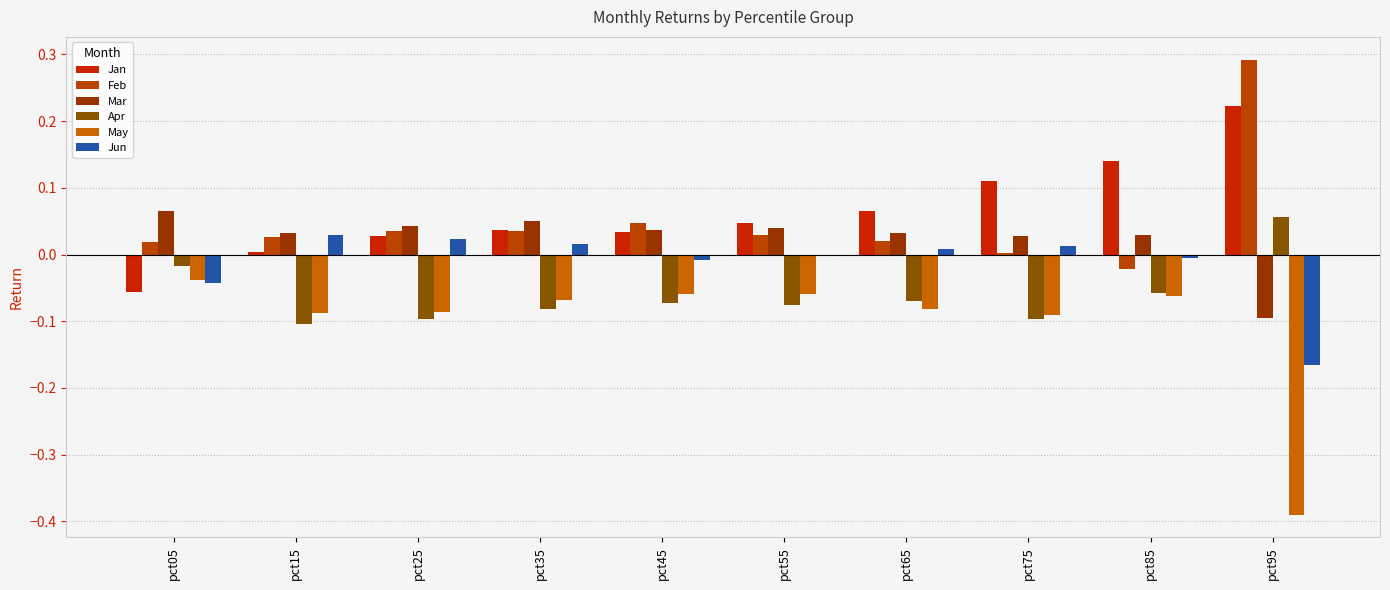

How many distinct data groups are displayed?

6